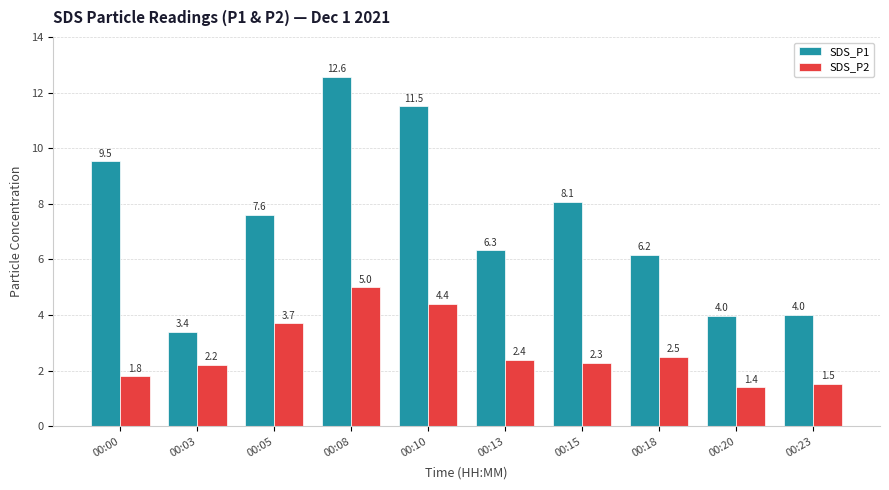

How many bars are there in each group?

2